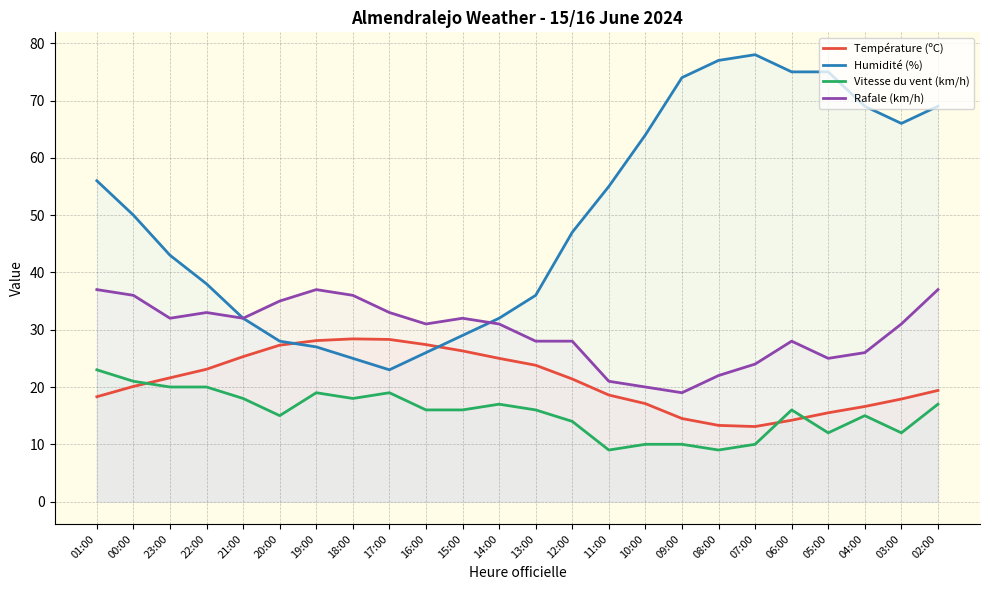

What are all the series names shown in the legend?

Température (ºC), Humidité (%), Vitesse du vent (km/h), Rafale (km/h)